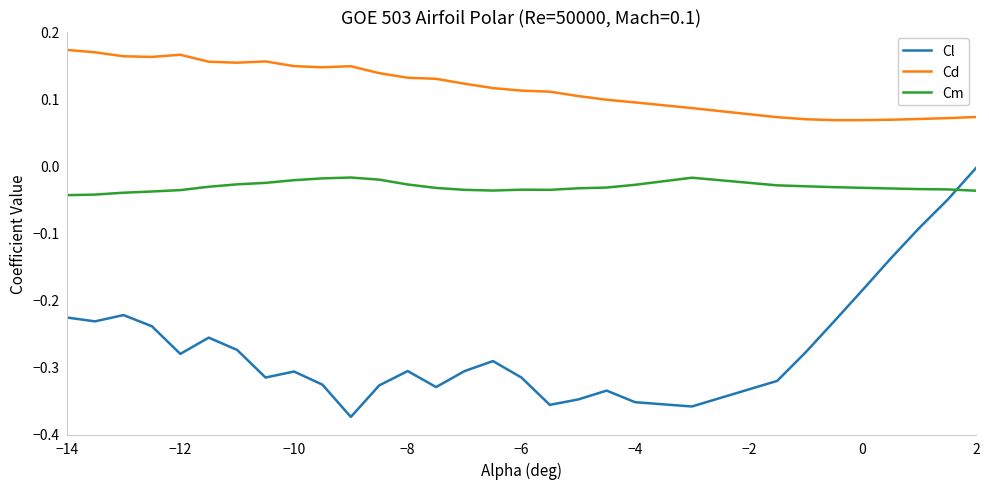

True or false: Cd and Cm cross at least once.

False